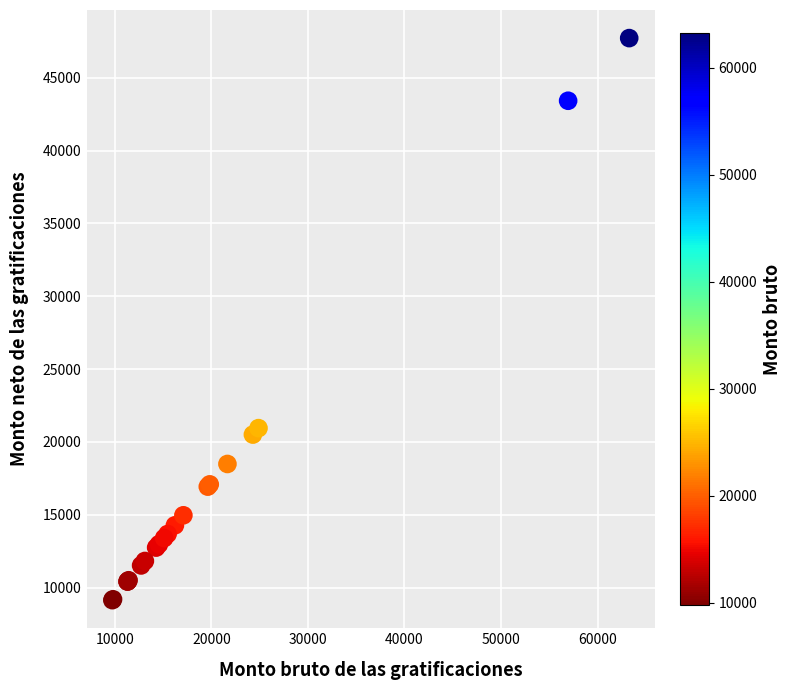

What Y value in the scatter plot is closest to 28433?

20950.0